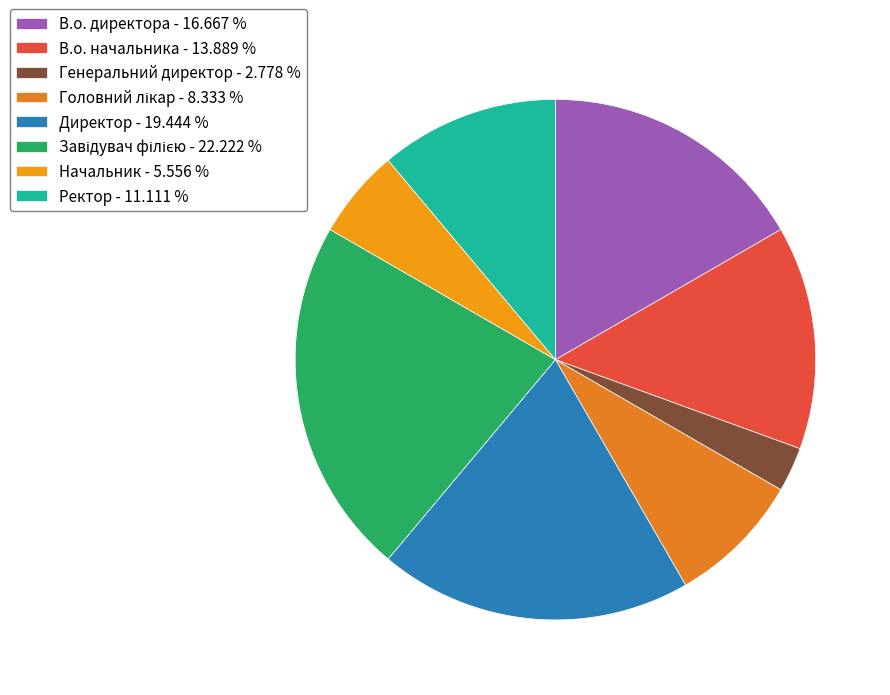

Rank the categories by value from lowest to highest.

Генеральний директор, Начальник, Головний лікар, Ректор, В.о. начальника, В.о. директора, Директор, Завідувач філією